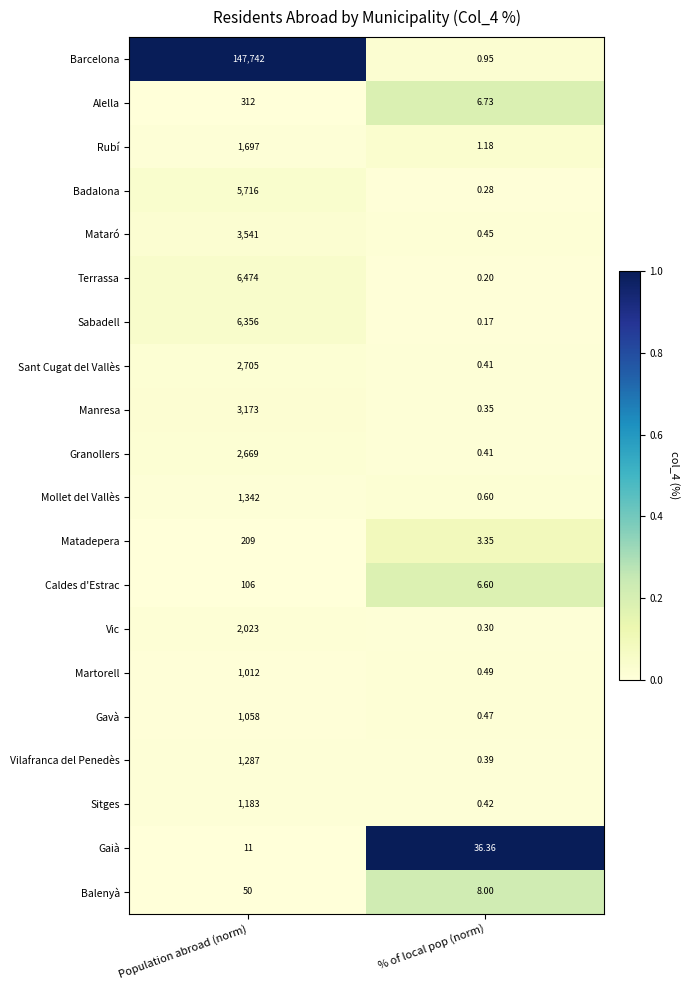

Rank the categories by Alella value from highest to lowest.

Population abroad (norm), % of local pop (norm)